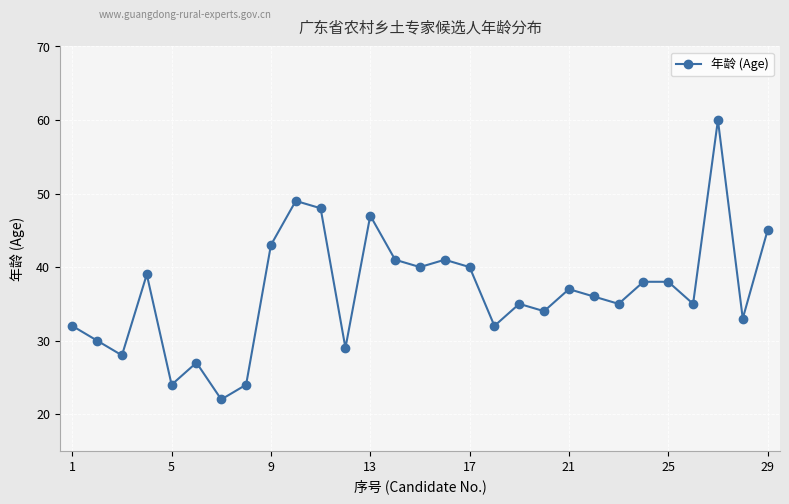

True or false: the data has more than 0 interior local peaks.

True